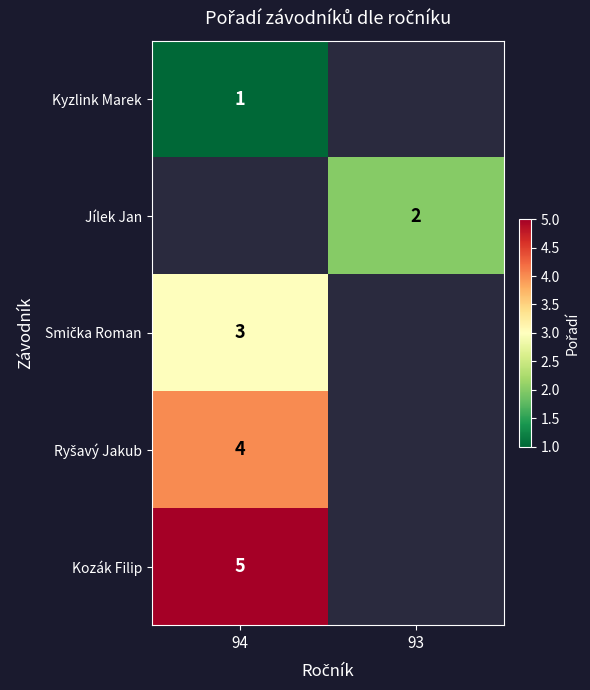

The Jílek Jan series shows 2.7 at 93. True or false?

False